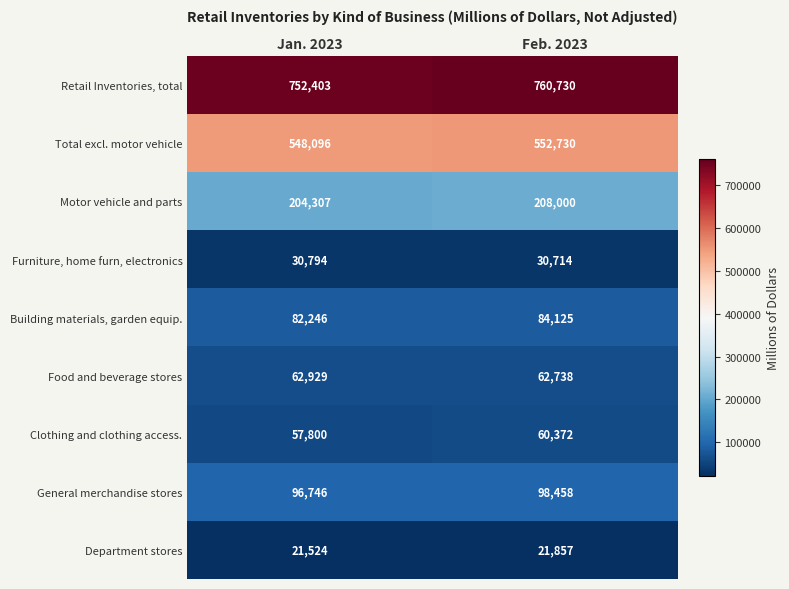

List the series in order of their peak value, highest first.

Retail Inventories, total, Total excl. motor vehicle, Motor vehicle and parts, General merchandise stores, Building materials, garden equip., Food and beverage stores, Clothing and clothing access., Furniture, home furn, electronics, Department stores